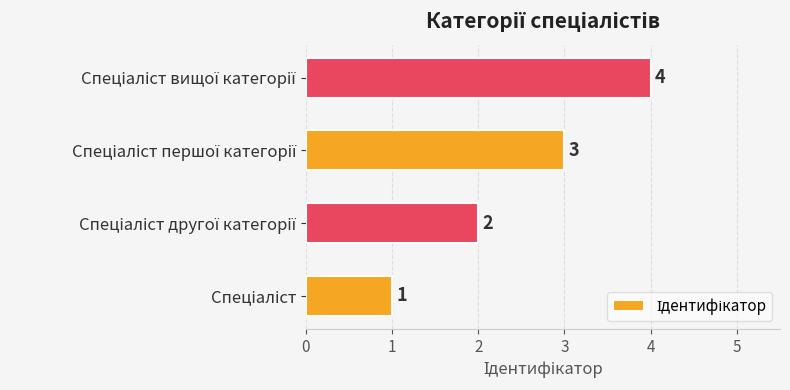

What is the difference between the maximum and minimum values?

3